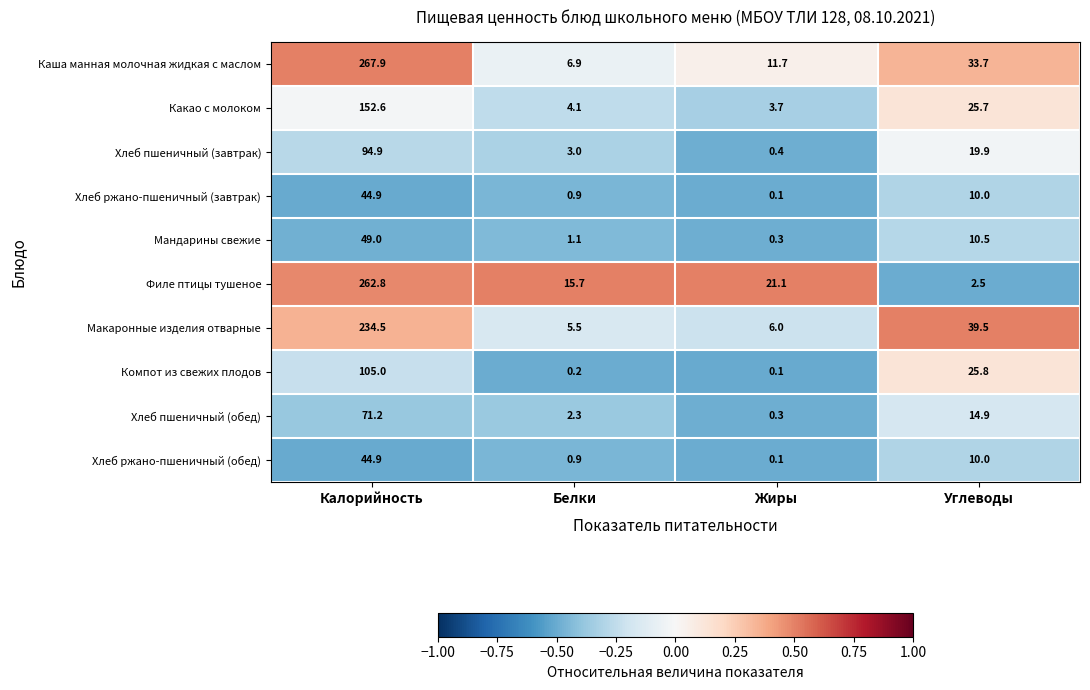

List the labels in order of Какао с молоком value, smallest first.

Жиры, Белки, Углеводы, Калорийность